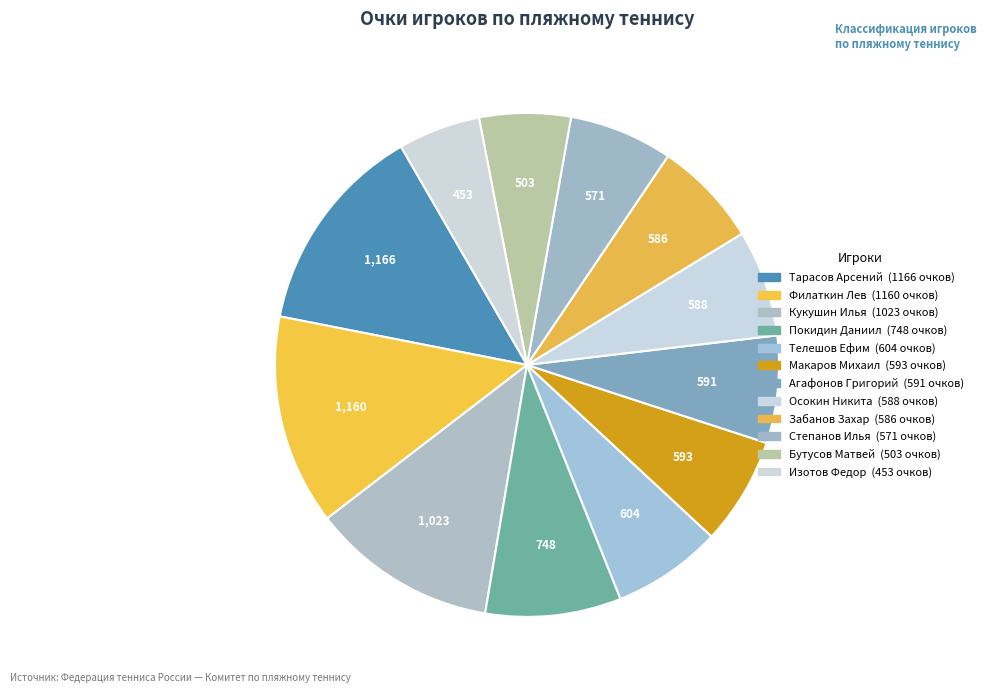

What is the change in value from Забанов Захар to Изотов Федор?

-133.0